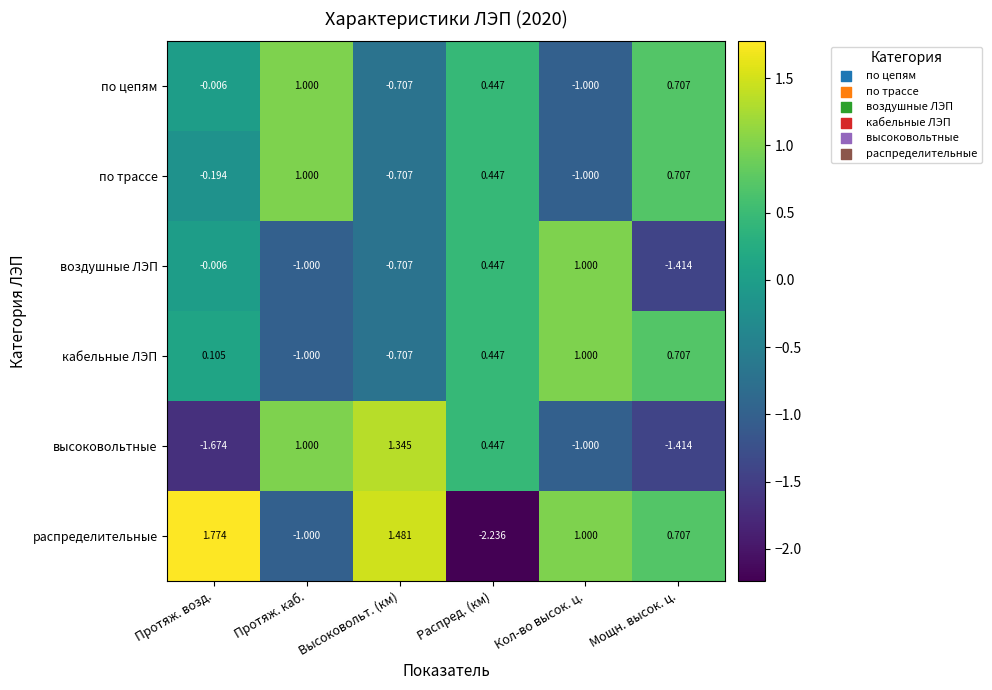

At which label does по трассе reach its peak?

Протяж. каб.